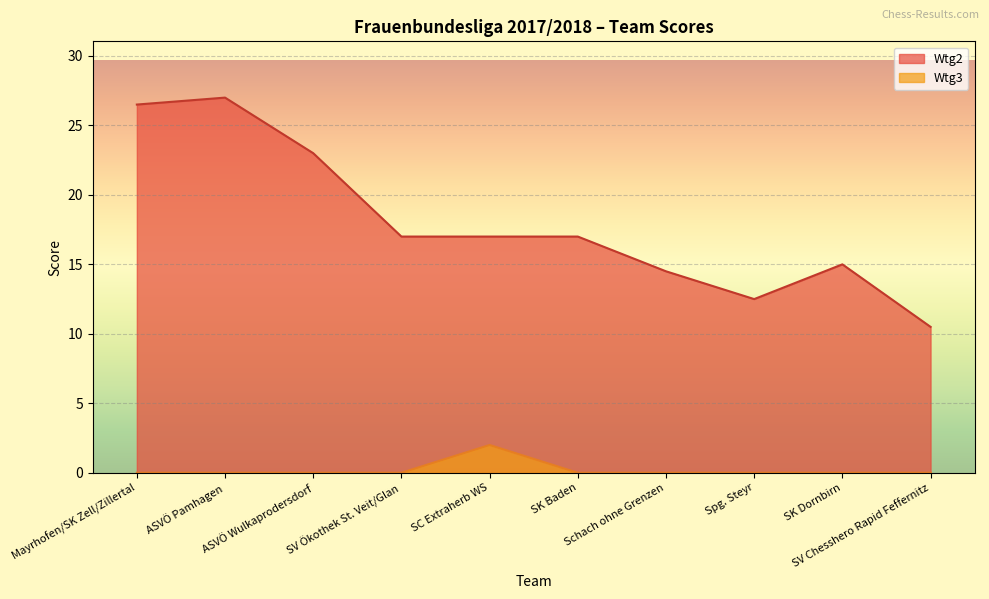

The Wtg2 series shows 12.5 at Spg. Steyr. True or false?

True